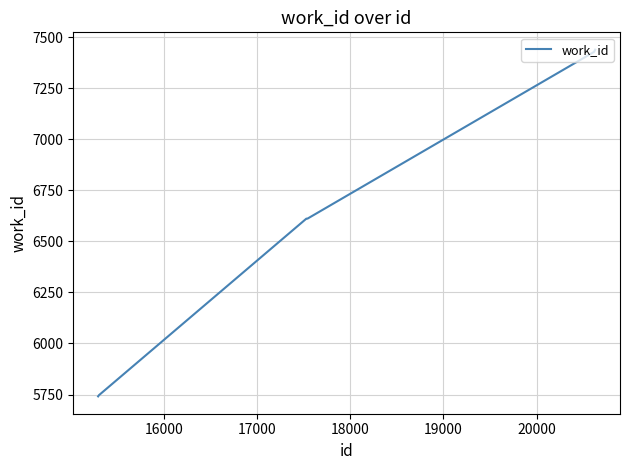

What is the smallest value displayed?

5741